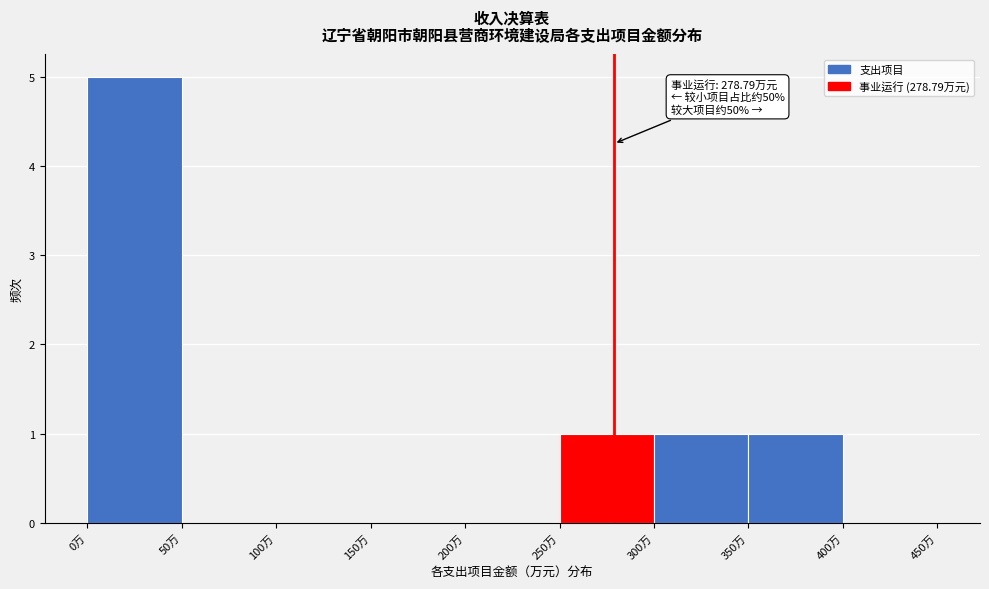

Which range on the x-axis has the tallest bar?

0 to 50